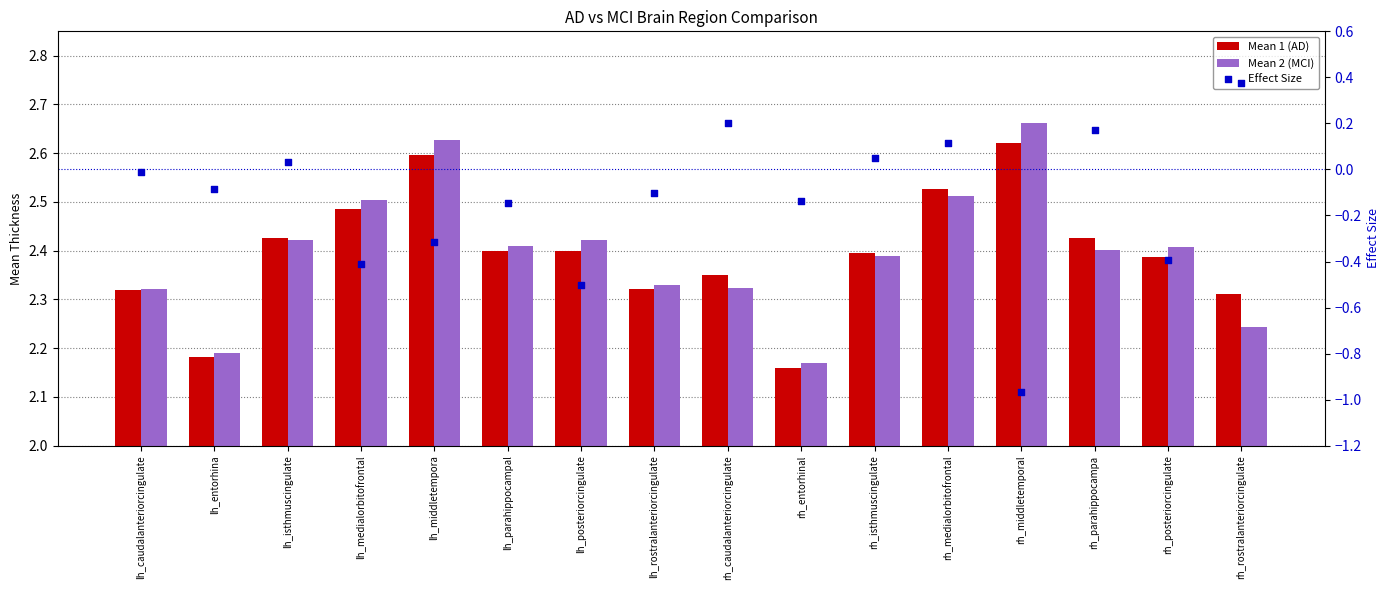

Is the value of Mean 2 (MCI) at rh_caudalanteriorcingulate greater than the value of Effect Size at rh_rostralanteriorcingulate?

Yes